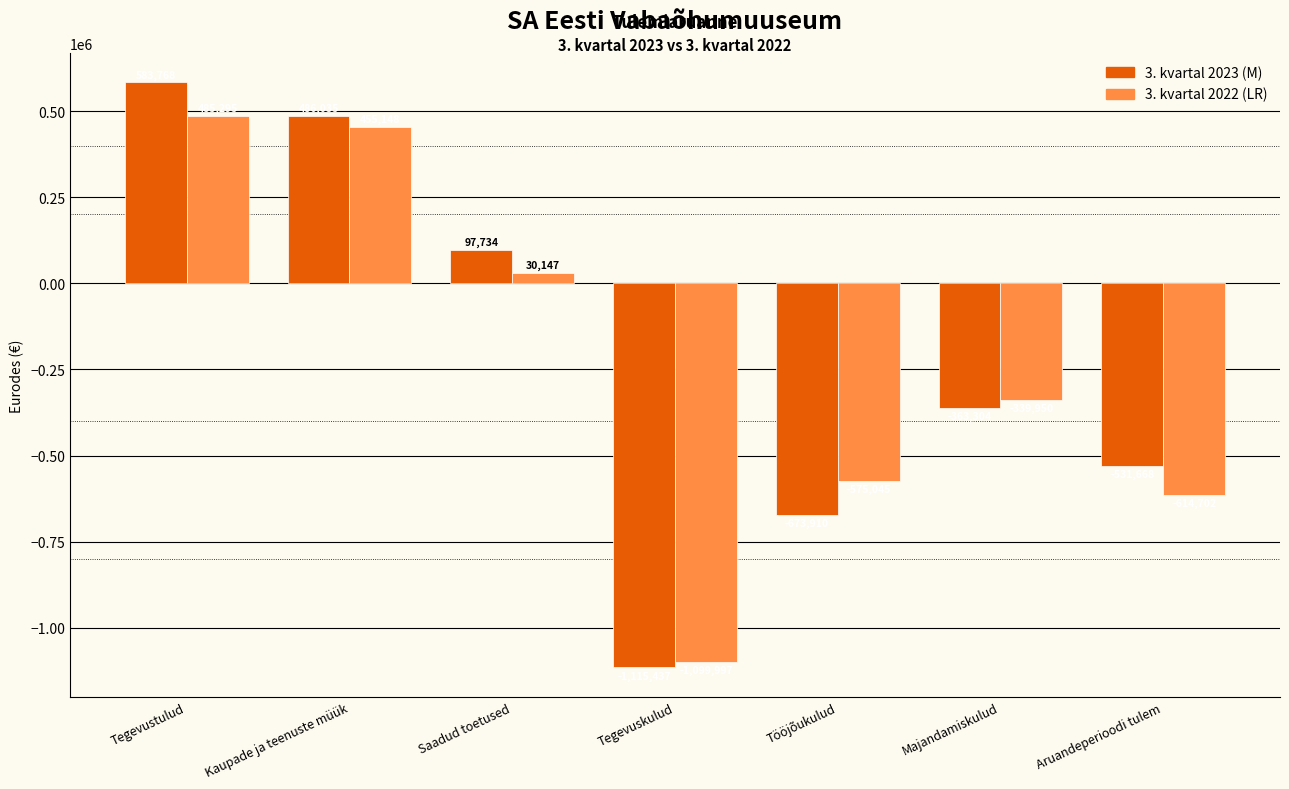

What is the difference between the highest and lowest values at Tööjõukulud?

98865.0